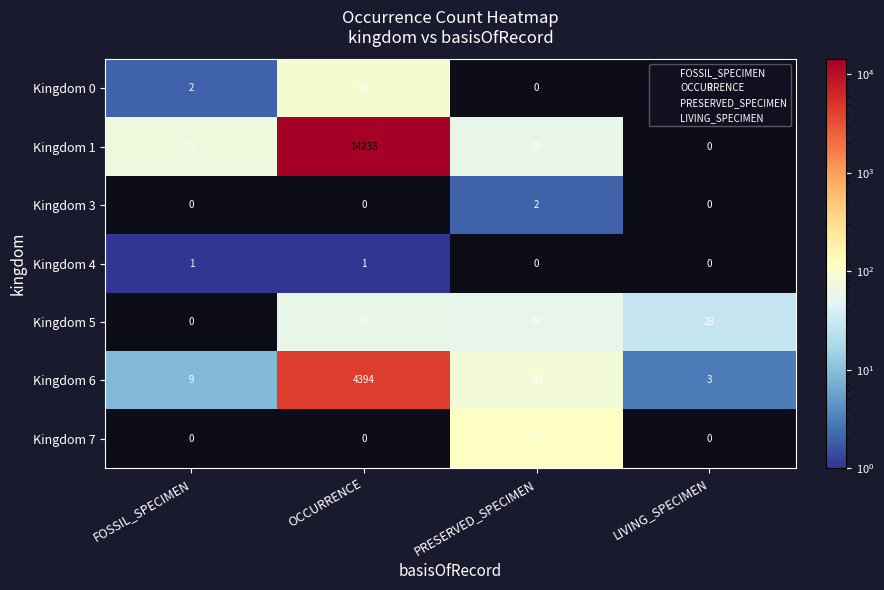

Count the number of data series in this chart.

7